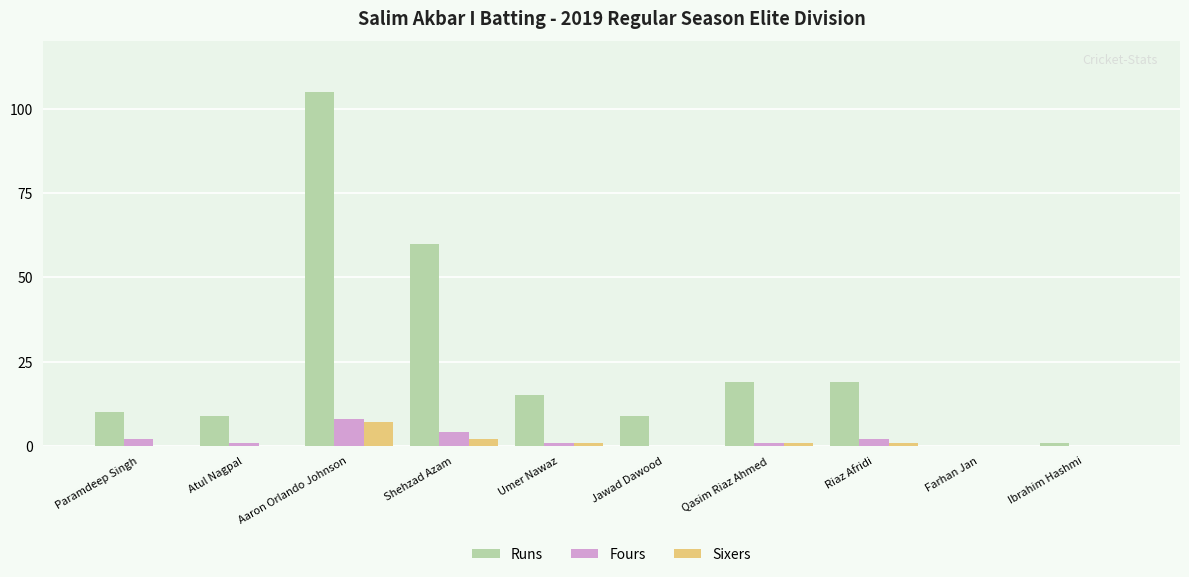

How many series are shown in this chart?

3